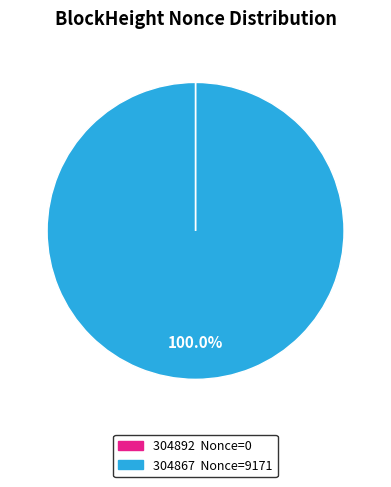

Is there any slice that represents more than half of the pie?

Yes